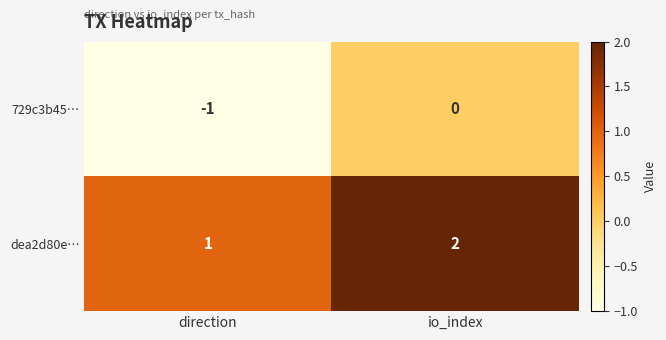

Rank the series by their average value, from lowest to highest.

729c3b45…, dea2d80e…